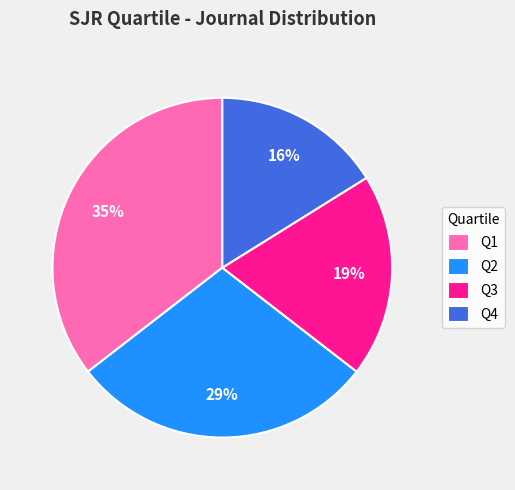

Combined, do Q3 and Q4 account for over 50%?

No